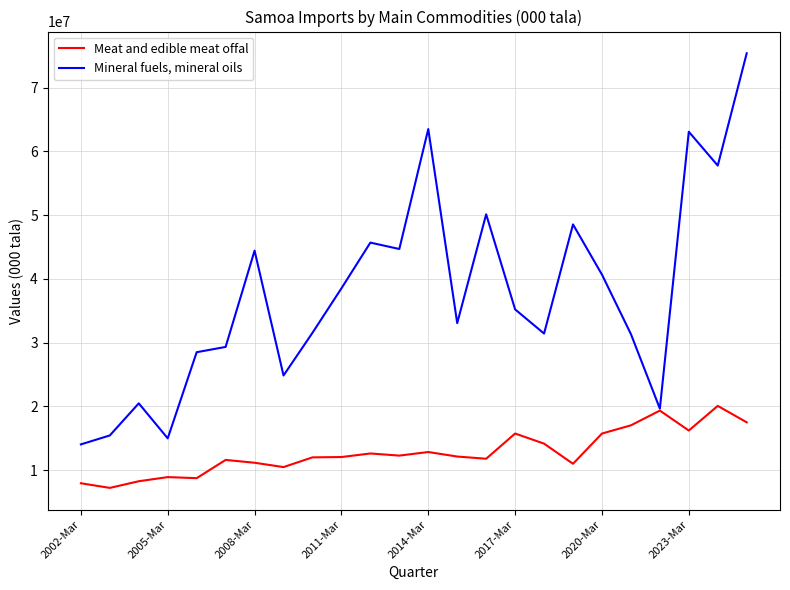

List the series in order of their overall mean, lowest first.

Meat and edible meat offal, Mineral fuels, mineral oils